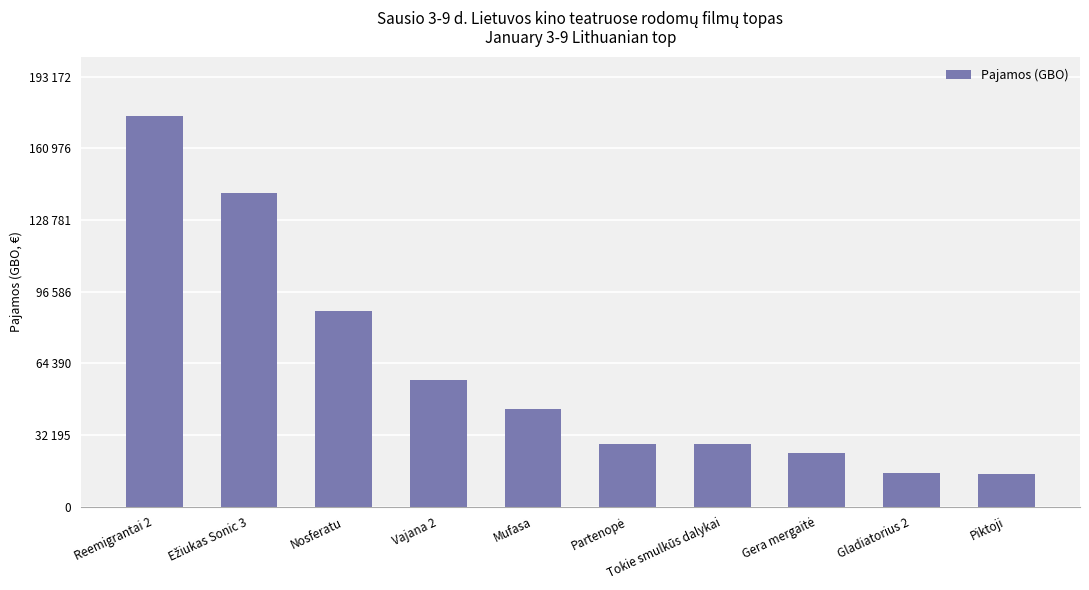

Is it true that the value at Piktoji is 14627.1?

True